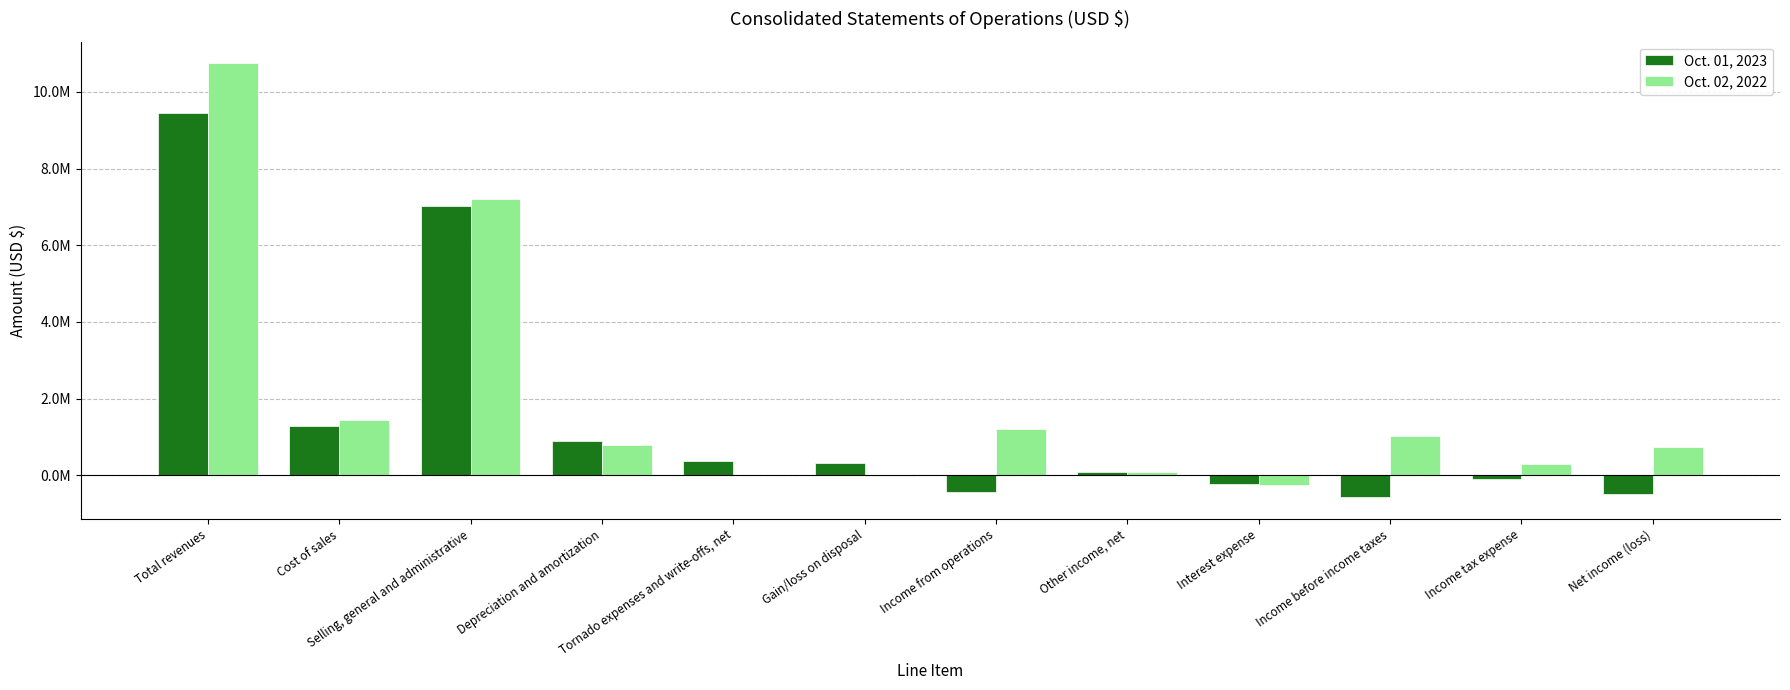

The value of Oct. 02, 2022 at Gain/loss on disposal is -6738. True or false?

True